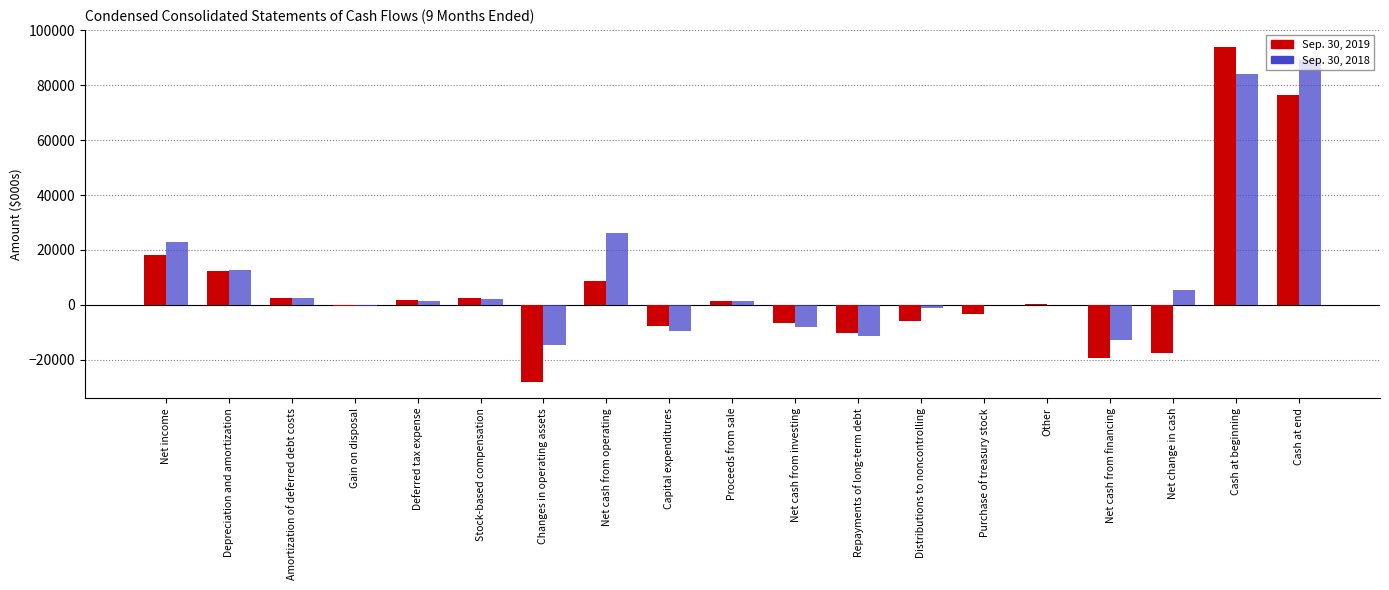

What is the greatest value displayed?

94095